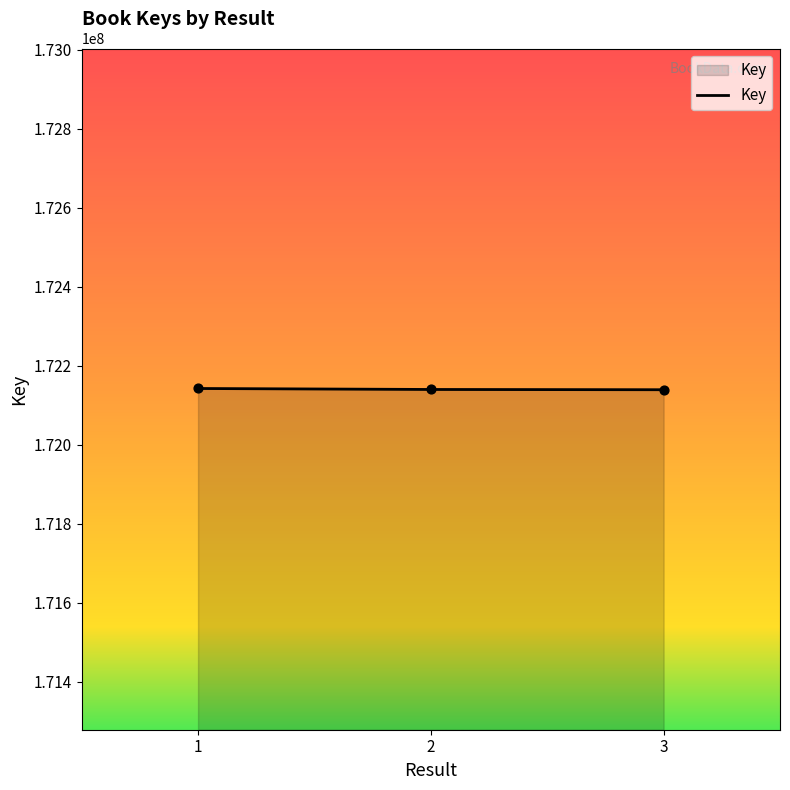

What is the change in value from 2 to 3?

-652